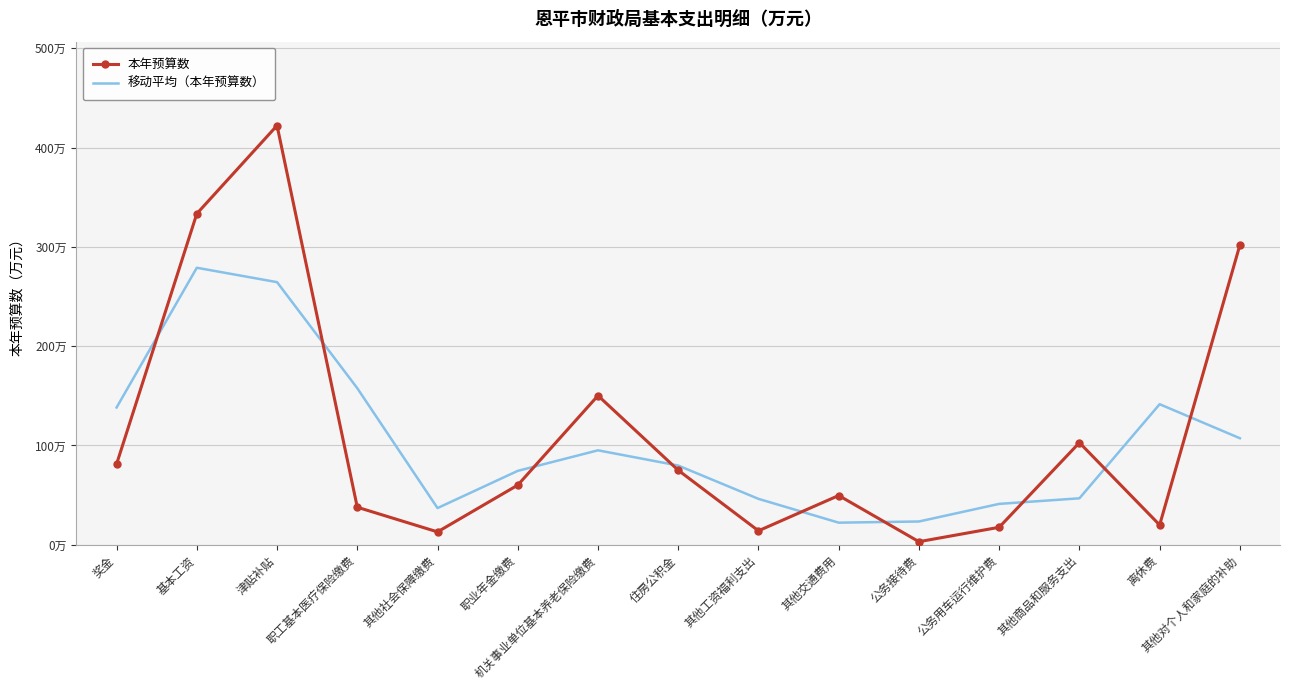

What are all the series names shown in the legend?

本年预算数, 移动平均（本年预算数）